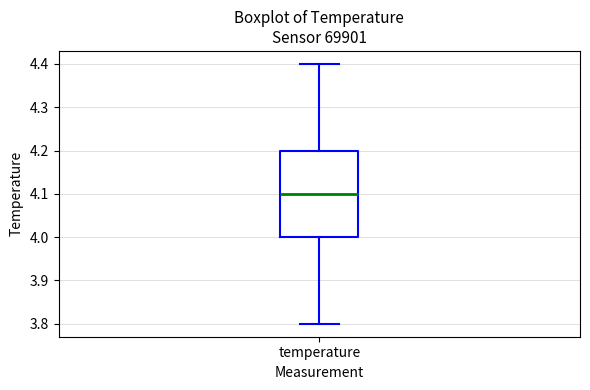

Transcribe this box plot: give where the median line is, the range the box spans, and where the two whiskers end, as read against the y-axis. The values are not printed on the chart, so give them approximately, as read against the axis.

median 4.1, box 4.0 to 4.2, whiskers 3.8 to 4.4